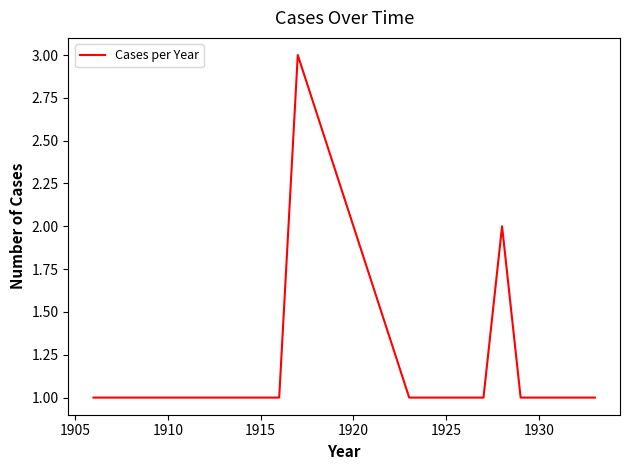

What is the maximum value shown in the chart?

3